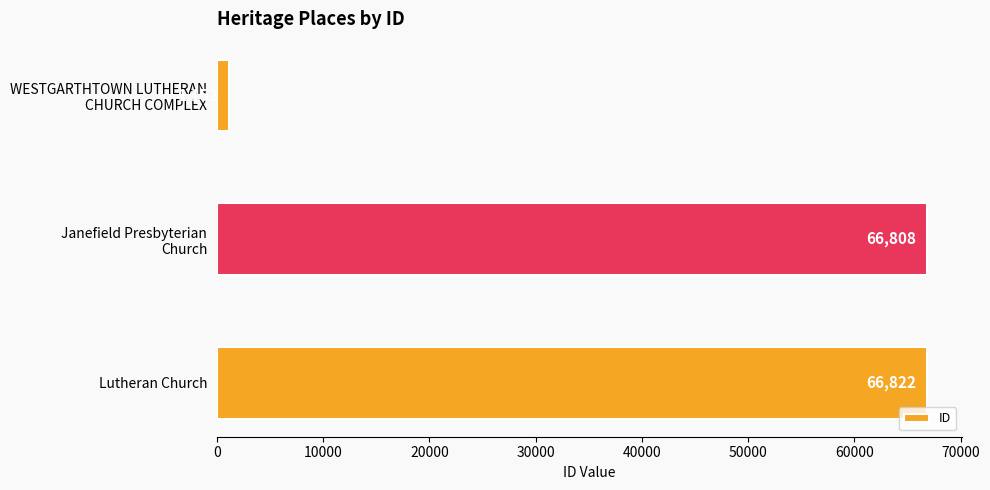

At which label is the value closest to 33987?

Janefield Presbyterian
Church